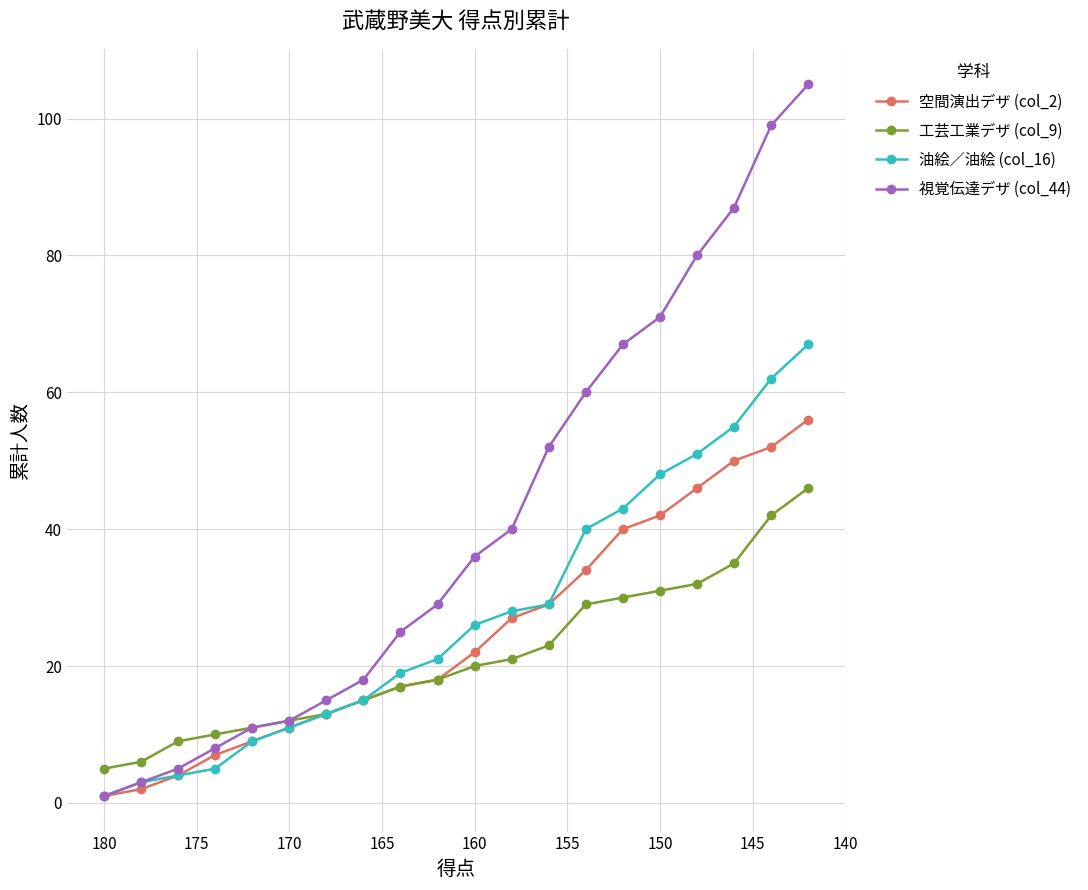

What are all the series names shown in the legend?

空間演出デザ (col_2), 工芸工業デザ (col_9), 油絵／油絵 (col_16), 視覚伝達デザ (col_44)